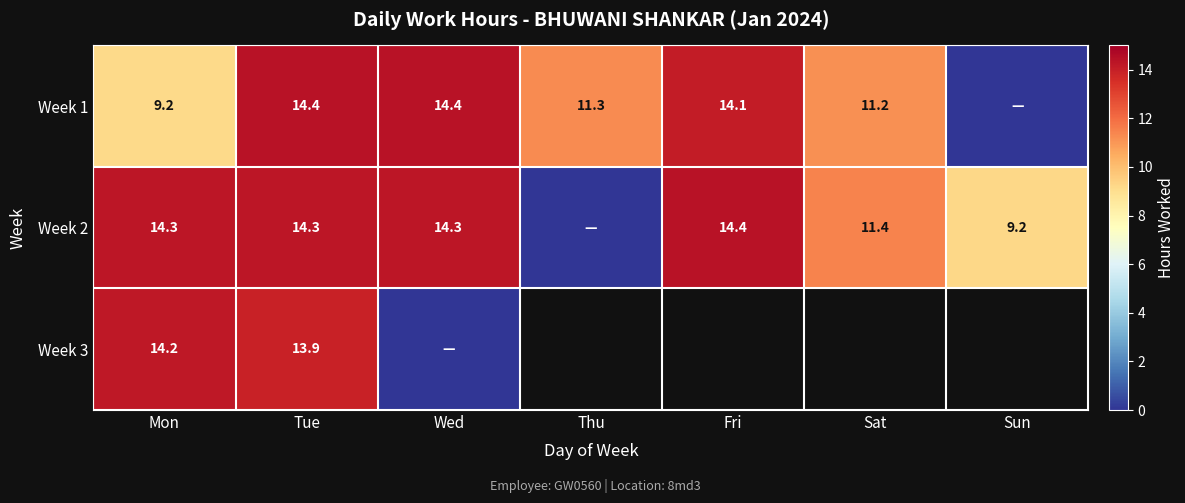

Is the value of Week 3 at Tue greater than the value of Week 2 at Sun?

Yes